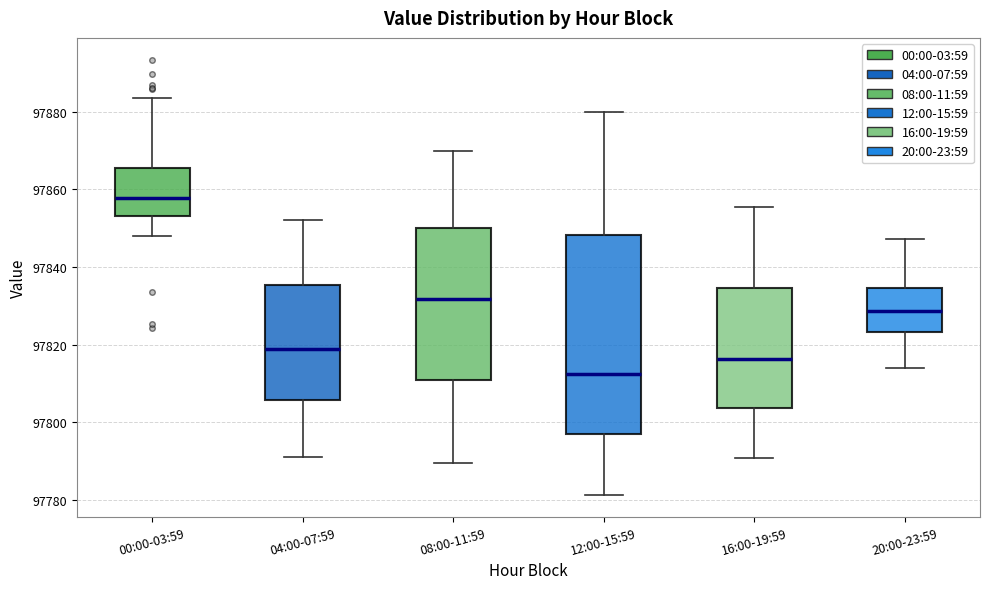

Reading left to right, transcribe this box plot: for each box, give where its median line is, the range the box spans, and where its two whiskers end, as read against the y-axis. The values are not printed on the chart, so give them approximately, as read against the axis.

00:00-03:59: median 97858, box 97854 to 97866, whiskers 97848 to 97884
04:00-07:59: median 97818, box 97806 to 97836, whiskers 97792 to 97852
08:00-11:59: median 97832, box 97810 to 97850, whiskers 97790 to 97870
12:00-15:59: median 97812, box 97796 to 97848, whiskers 97782 to 97880
16:00-19:59: median 97816, box 97804 to 97834, whiskers 97790 to 97856
20:00-23:59: median 97828, box 97824 to 97834, whiskers 97814 to 97848